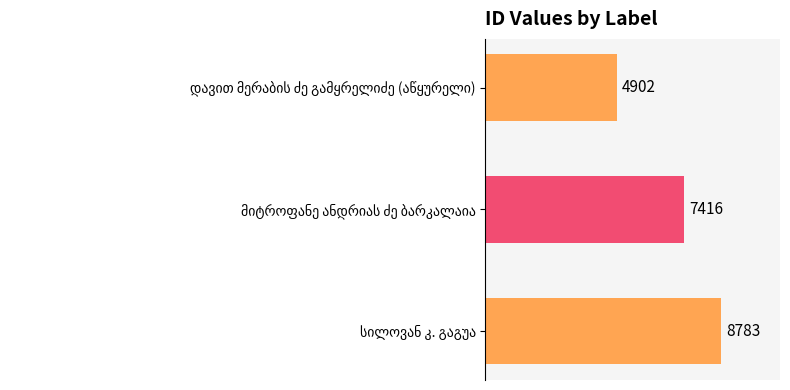

Count the values in the range 4902 to 8783.

3